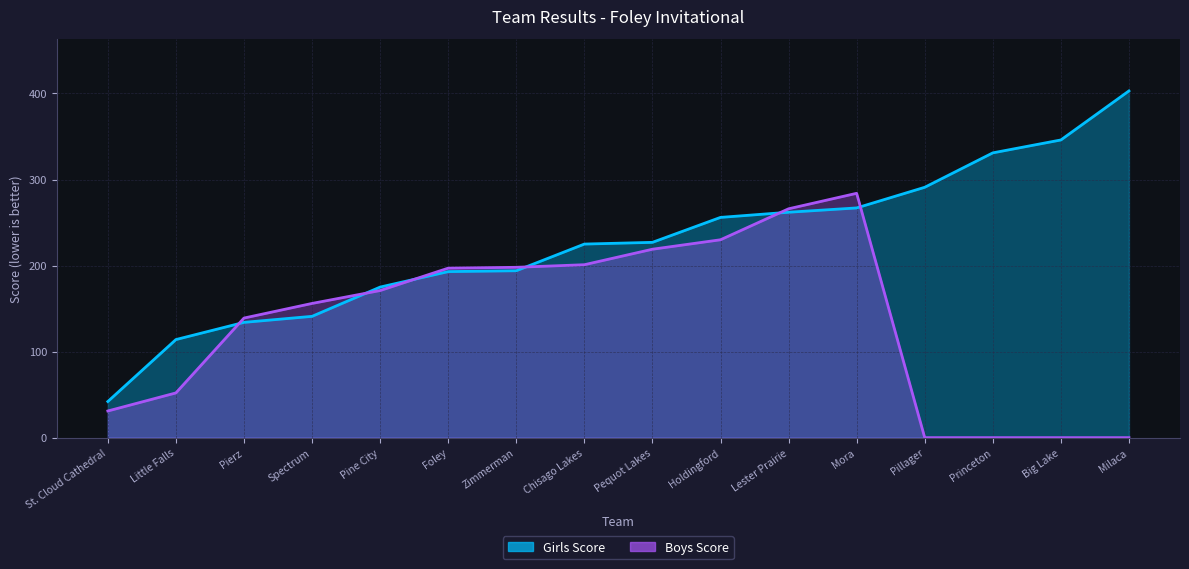

How many lines are shown in the chart?

2